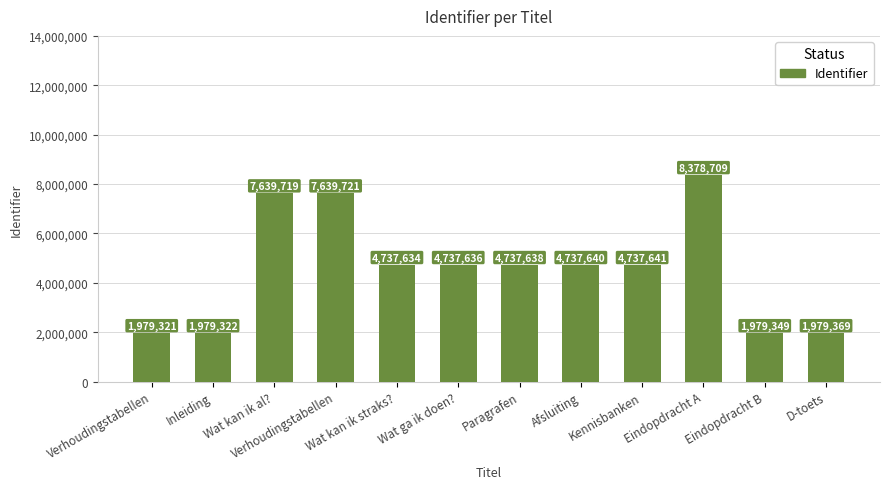

Rank the categories by value from lowest to highest.

Verhoudingstabellen, Inleiding, Eindopdracht B, D-toets, Wat kan ik straks?, Wat ga ik doen?, Paragrafen, Afsluiting, Kennisbanken, Wat kan ik al?, Verhoudingstabellen, Eindopdracht A